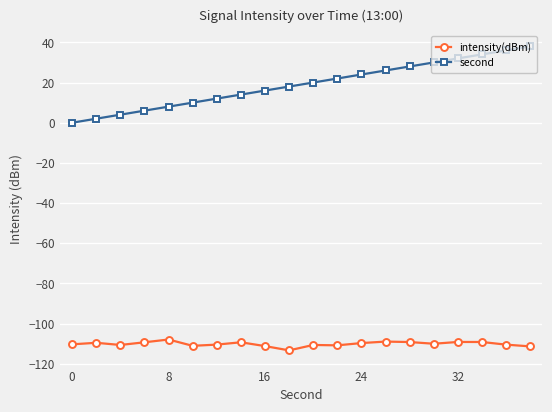

What is the maximum value shown in the chart?

38.0